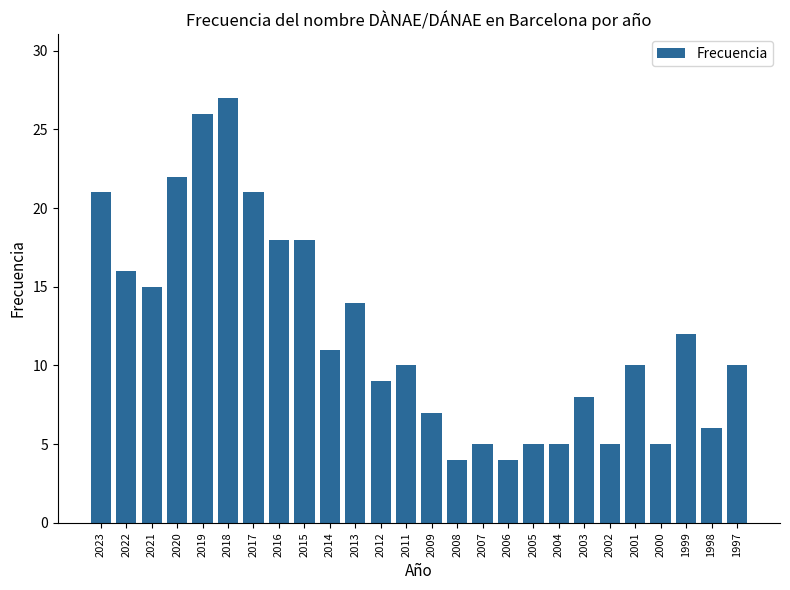

What is the change in value from 2014 to 2001?

-1